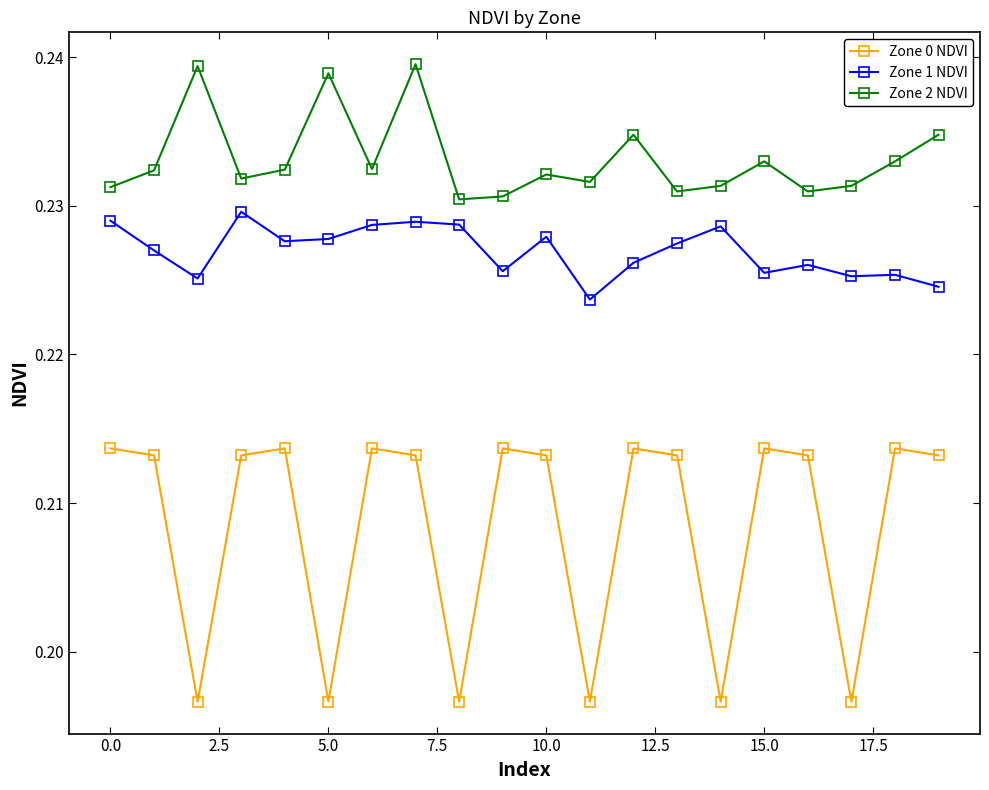

Reading left to right, extract all data points from this chart.

Zone 0 NDVI: 0.2	0.2	0.2	0.2	0.2	0.2	0.2	0.2	0.2	0.2	0.2	0.2	0.2	0.2	0.2	0.2	0.2	0.2	0.2	0.2
Zone 0 NDVI markers: 0.2	0.2	0.2	0.2	0.2	0.2	0.2	0.2	0.2	0.2	0.2	0.2	0.2	0.2	0.2	0.2	0.2	0.2	0.2	0.2
Zone 1 NDVI: 0.2	0.2	0.2	0.2	0.2	0.2	0.2	0.2	0.2	0.2	0.2	0.2	0.2	0.2	0.2	0.2	0.2	0.2	0.2	0.2
Zone 1 NDVI markers: 0.2	0.2	0.2	0.2	0.2	0.2	0.2	0.2	0.2	0.2	0.2	0.2	0.2	0.2	0.2	0.2	0.2	0.2	0.2	0.2
Zone 2 NDVI: 0.2	0.2	0.2	0.2	0.2	0.2	0.2	0.2	0.2	0.2	0.2	0.2	0.2	0.2	0.2	0.2	0.2	0.2	0.2	0.2
Zone 2 NDVI markers: 0.2	0.2	0.2	0.2	0.2	0.2	0.2	0.2	0.2	0.2	0.2	0.2	0.2	0.2	0.2	0.2	0.2	0.2	0.2	0.2